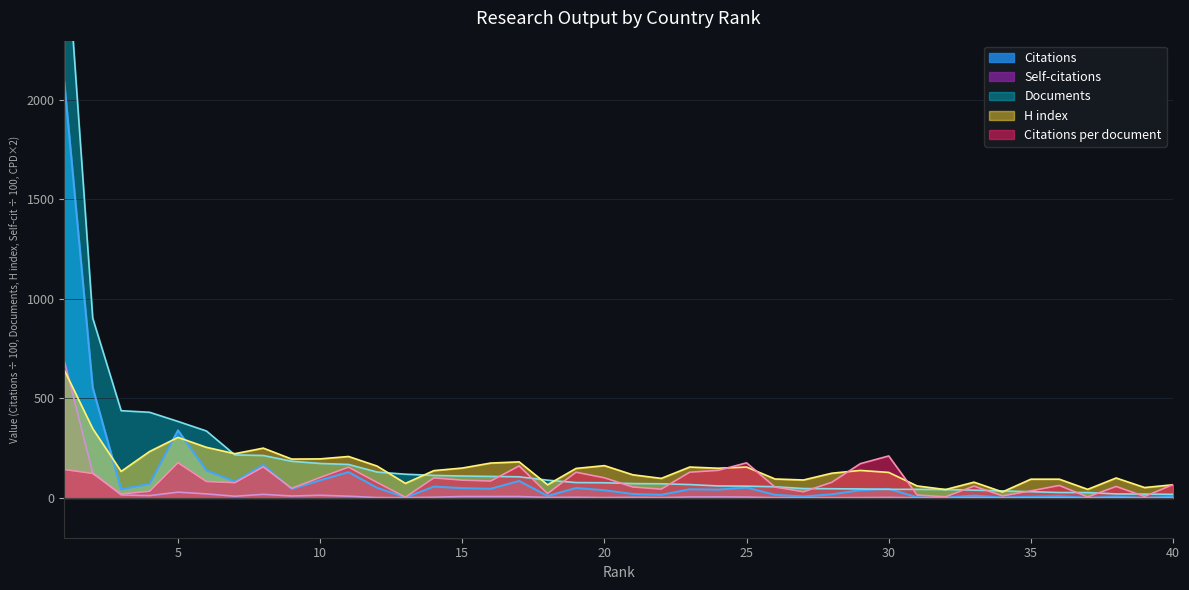

How many times do Citations per document and Self-citations cross each other?

1